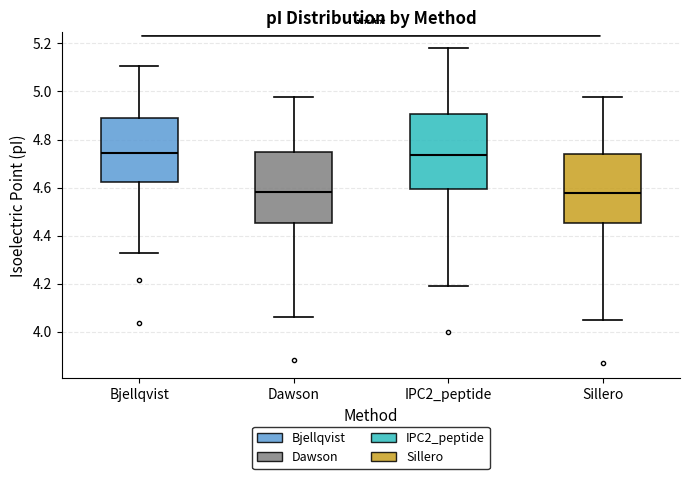

Reading left to right, read every box against the y-axis: the position of its median line, the range the box covers, and the ends of its whiskers. The values are not printed on the chart, so give them approximately, as read against the axis.

Bjellqvist: median 4.74, box 4.62 to 4.88, whiskers 4.32 to 5.10
Dawson: median 4.58, box 4.46 to 4.74, whiskers 4.06 to 4.98
IPC2_peptide: median 4.74, box 4.60 to 4.90, whiskers 4.20 to 5.18
Sillero: median 4.58, box 4.46 to 4.74, whiskers 4.06 to 4.98